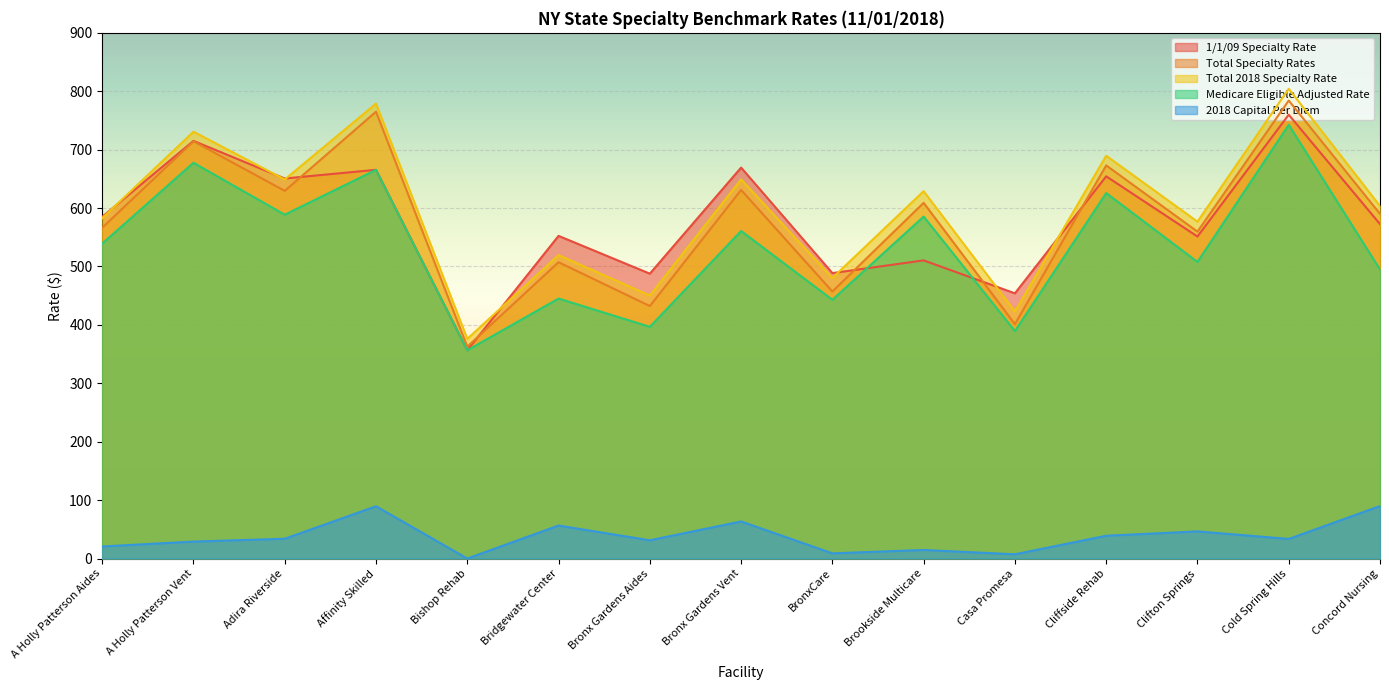

What are all the series names shown in the legend?

1/1/09 Specialty Rate, Total Specialty Rates, Total 2018 Specialty Rate, Medicare Eligible Adjusted Rate, 2018 Capital Per Diem